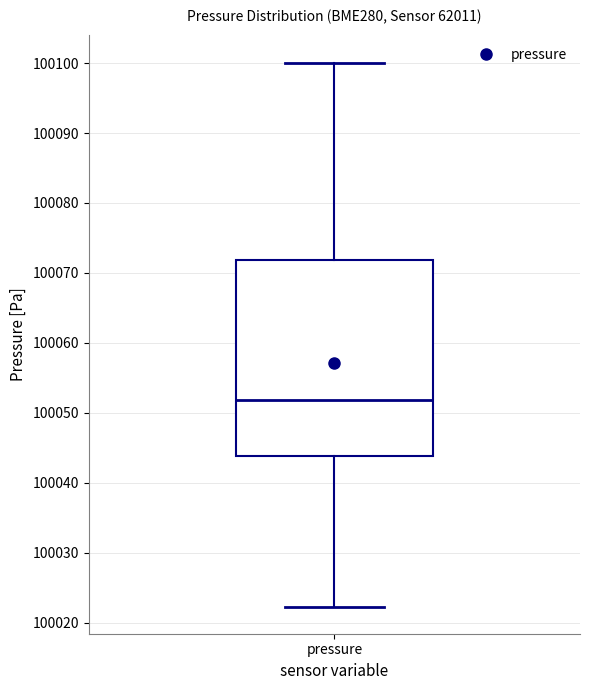

Read this box plot against the y-axis: the position of the median line, the range covered by the box, and the ends of both whiskers. The values are not printed on the chart, so give them approximately, as read against the axis.

median 100052, box 100044 to 100072, whiskers 100022 to 100100